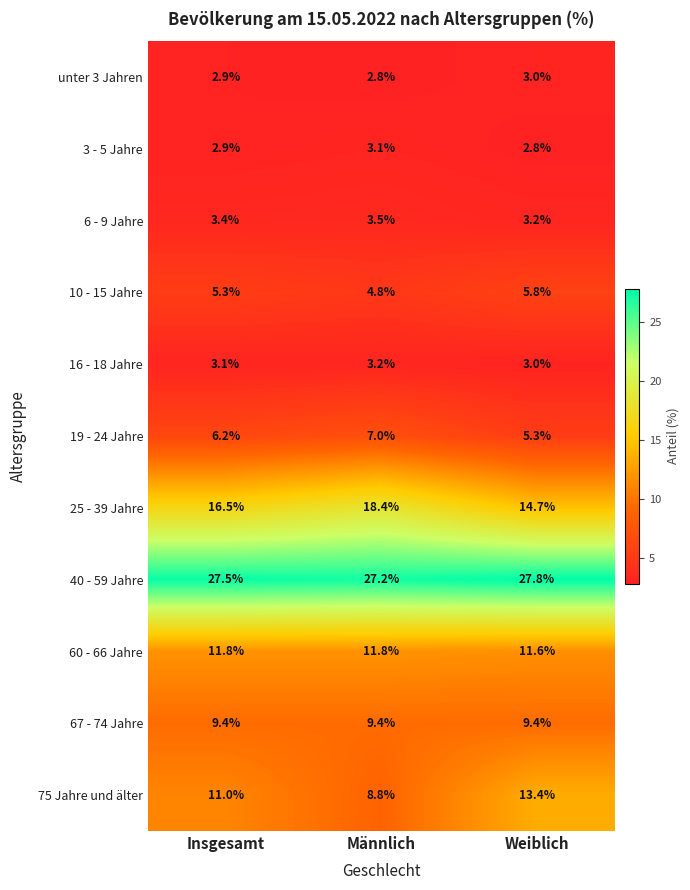

What is the total value across all series at Männlich?

100.0